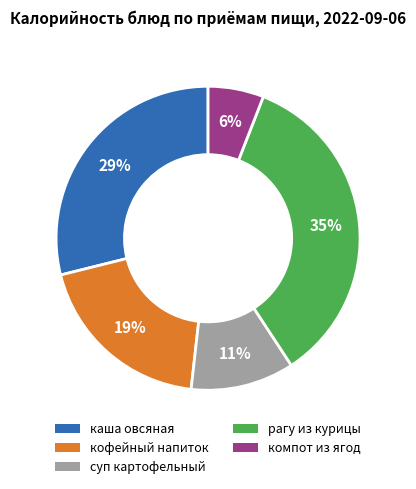

Which slice is the largest?

рагу из курицы